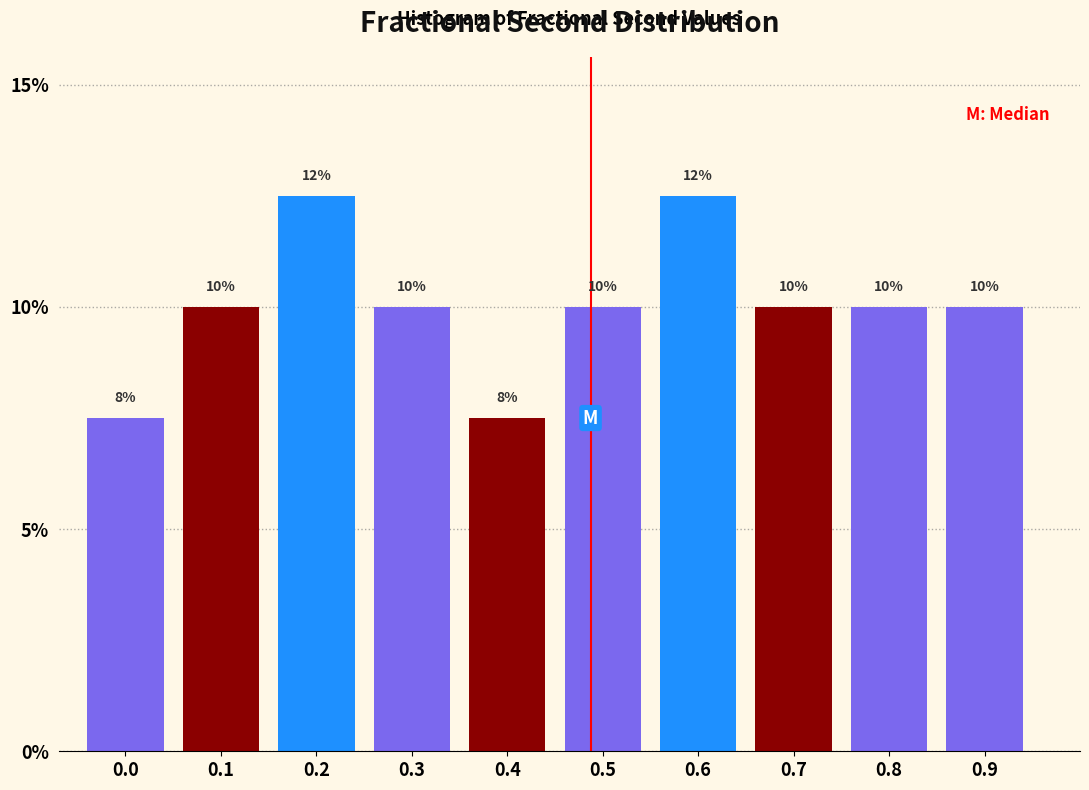

What is the value of the 1st bar from the left?

7.5